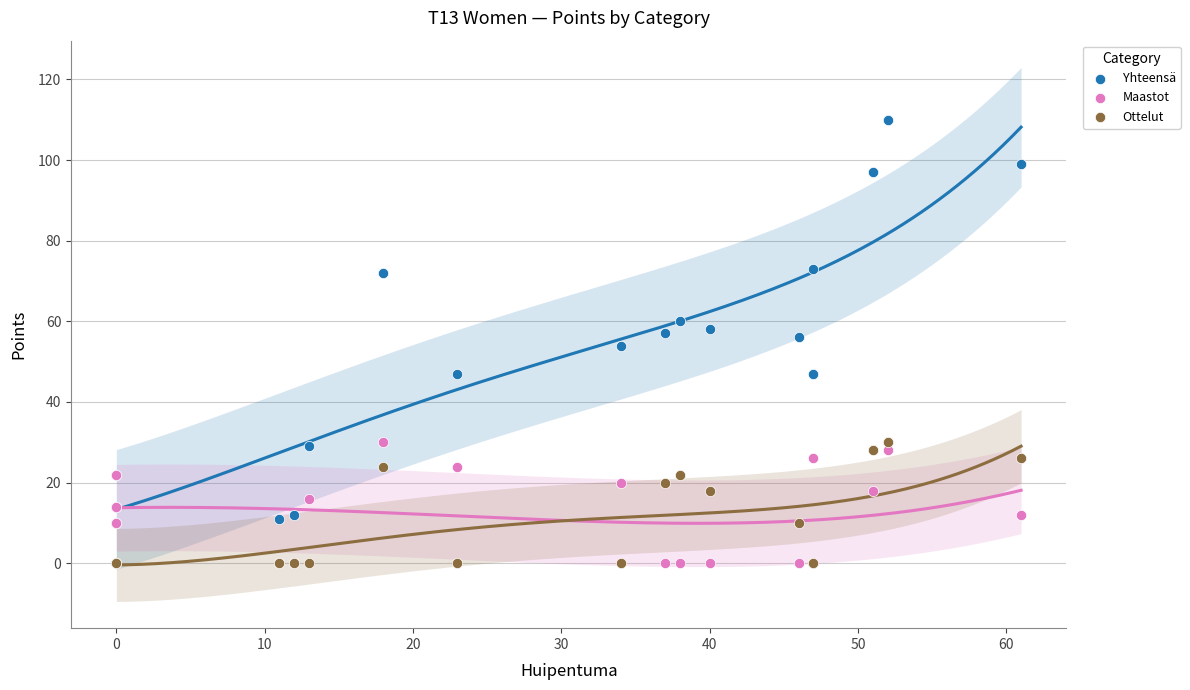

Which series reaches the minimum Y coordinate?

Maastot